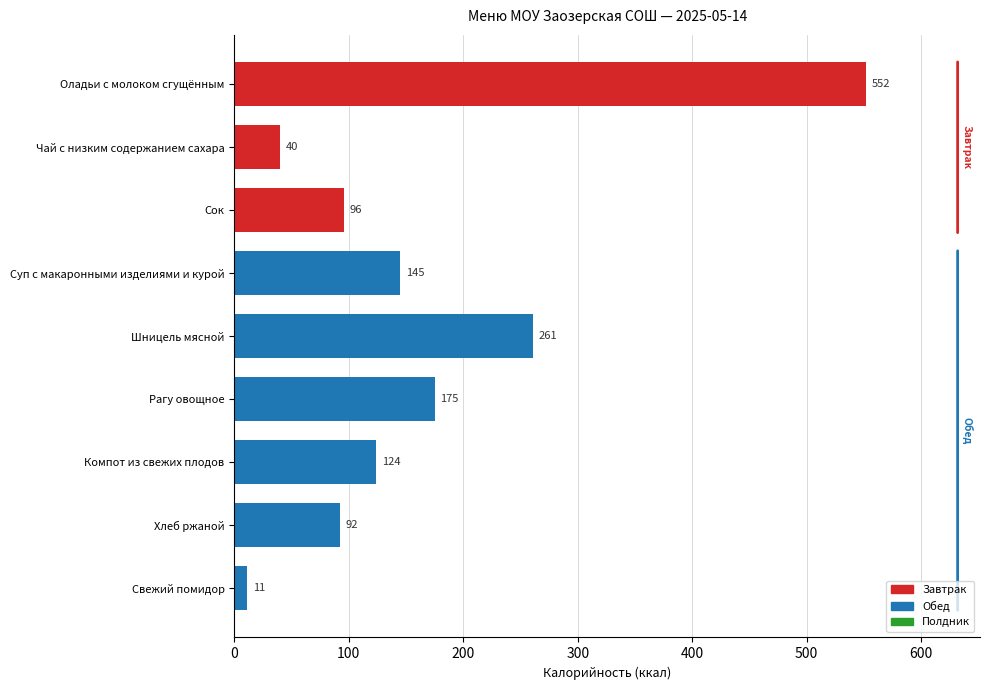

What is the label of the 8th bar from the top?

Хлеб ржаной